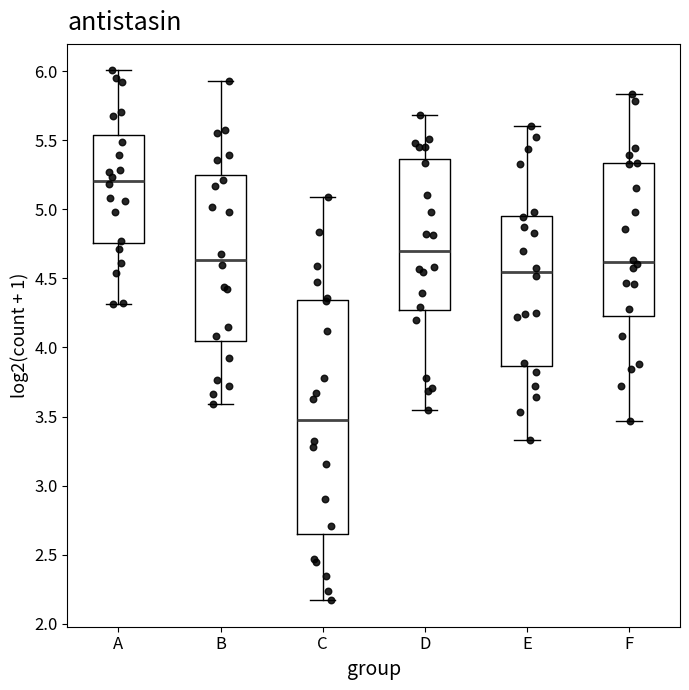

Which box's median line is the lowest?

C